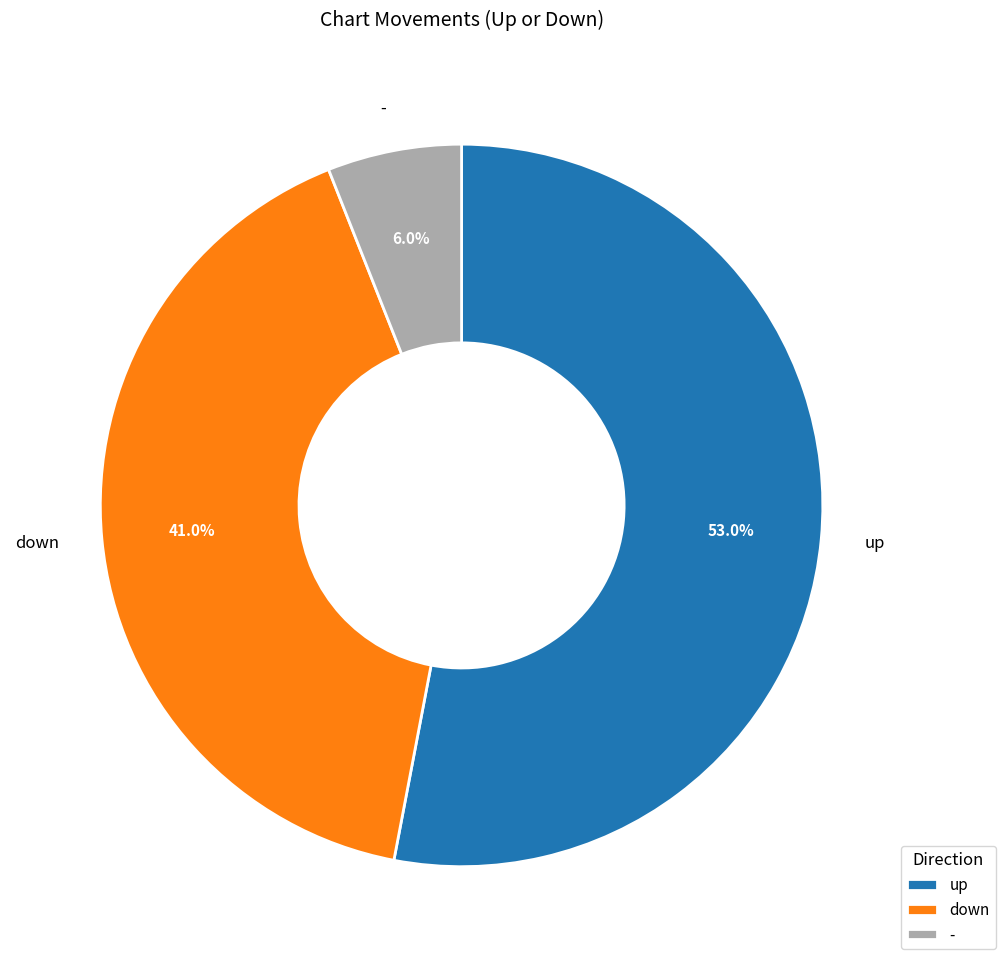

Approximately how many times larger is the value at up compared to -?

8.8